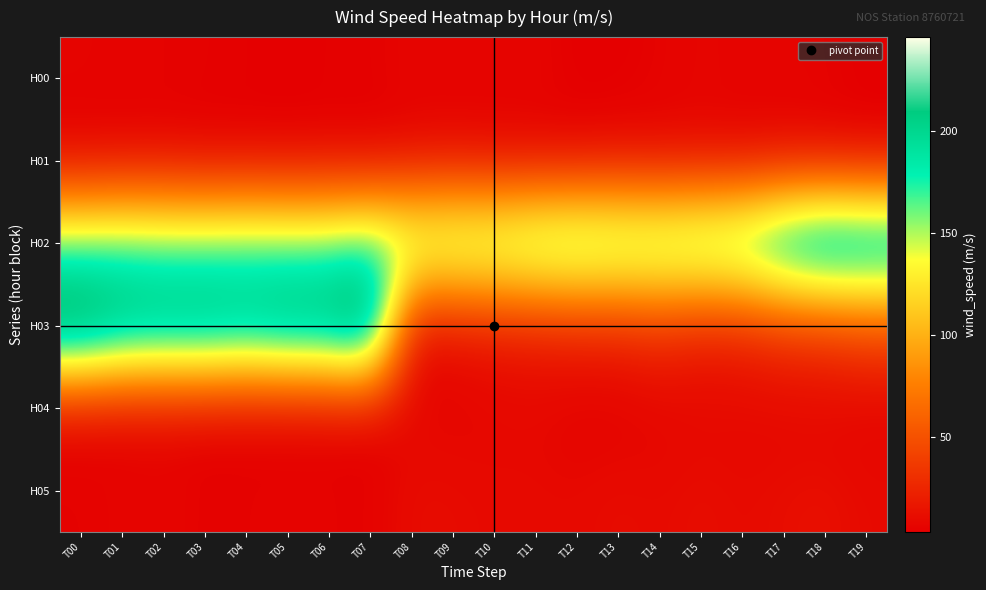

Reading left to right, extract all data points from this chart.

H00: T00=6.5	T01=5.7	T02=5.8	T03=5.3	T04=4.8	T05=4.1	T06=4.9	T07=4.9	T08=7.0	T09=6.0	T10=6.8	T11=6.8	T12=4.0	T13=3.9	T14=5.8	T15=7.6	T16=6.6	T17=6.2	T18=5.9	T19=3.8
H01: T00=4.4	T01=5.4	T02=6.1	T03=4.2	T04=4.8	T05=4.4	T06=5.3	T07=4.0	T08=6.7	T09=8.8	T10=6.7	T11=6.3	T12=6.5	T13=9.0	T14=7.7	T15=7.8	T16=6.8	T17=8.2	T18=6.8	T19=5.9
H02: T00=167.0	T01=171.0	T02=168.0	T03=168.0	T04=170.0	T05=168.0	T06=168.0	T07=177.0	T08=171.0	T09=174.0	T10=174.0	T11=183.0	T12=186.0	T13=182.0	T14=181.0	T15=186.0	T16=192.0	T17=219.0	T18=235.0	T19=229.0
H03: T00=246.0	T01=226.0	T02=222.0	T03=224.0	T04=217.0	T05=226.0	T06=226.0	T07=246.0	T08=10.0	T09=12.0	T10=17.0	T11=19.0	T12=23.0	T13=24.0	T14=30.0	T15=22.0	T16=24.0	T17=33.0	T18=36.0	T19=45.0
H04: T00=7.2	T01=6.5	T02=7.3	T03=5.7	T04=5.2	T05=4.5	T06=5.2	T07=5.3	T08=7.6	T09=6.4	T10=7.5	T11=8.1	T12=4.7	T13=4.3	T14=6.3	T15=8.0	T16=8.2	T17=7.3	T18=6.9	T19=5.6
H05: T00=5.5	T01=6.4	T02=7.4	T03=5.0	T04=5.7	T05=6.2	T06=6.1	T07=4.7	T08=11.2	T09=10.8	T10=9.6	T11=9.5	T12=9.2	T13=11.4	T14=9.9	T15=11.9	T16=10.0	T17=11.6	T18=13.0	T19=9.8